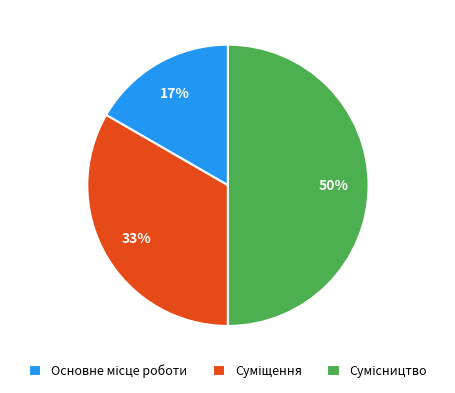

To the nearest percent, what is the average slice percentage?

33%